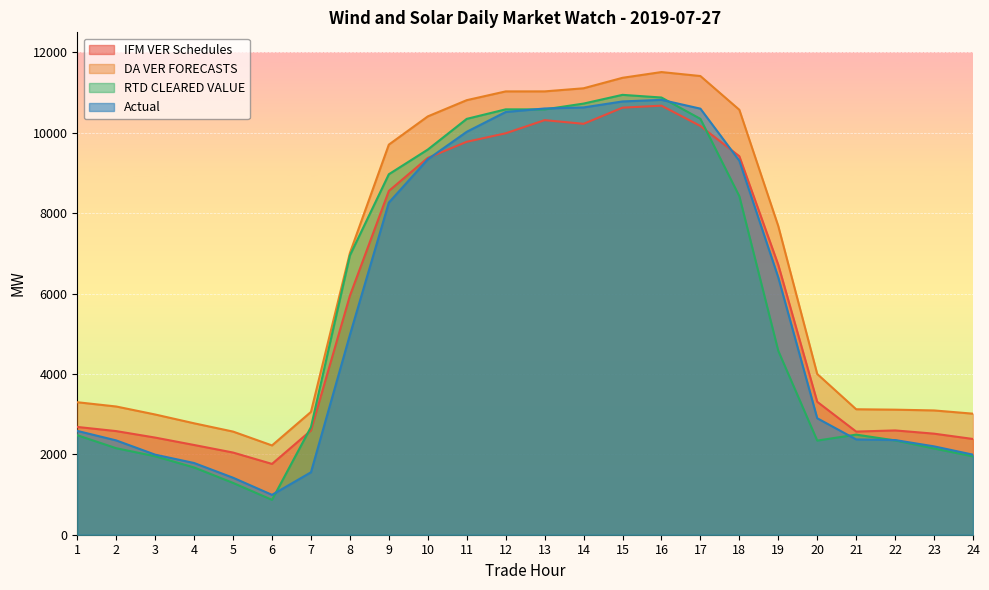

What is the total value across all series at 16?

43885.2